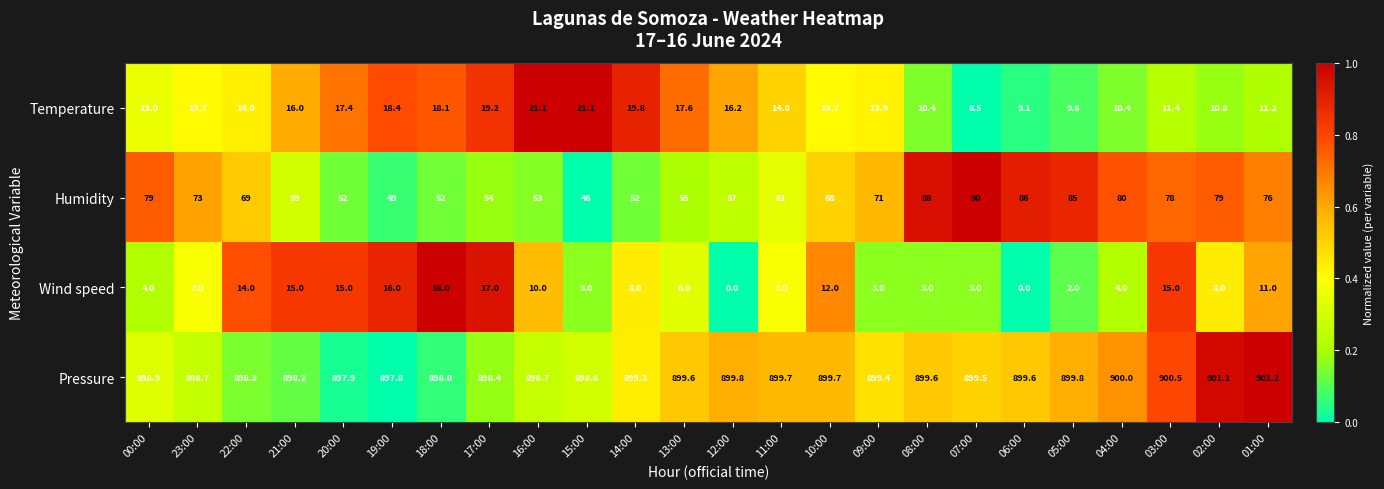

What is the difference between the highest and lowest values at 08:00?

896.6